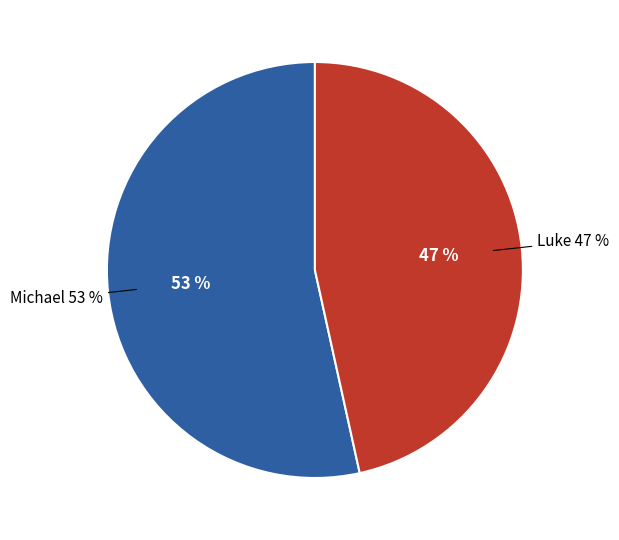

Which slice is the smallest?

Luke